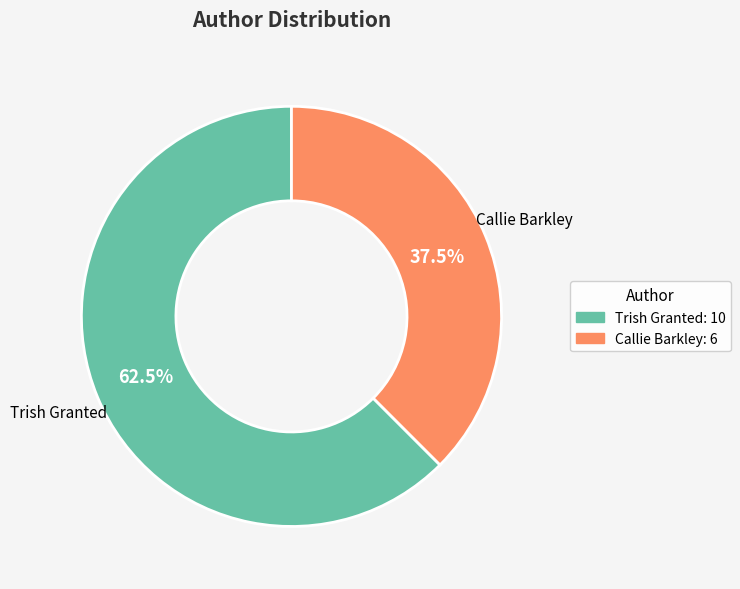

What percentage is NOT represented by Callie Barkley: 6?

62.5%